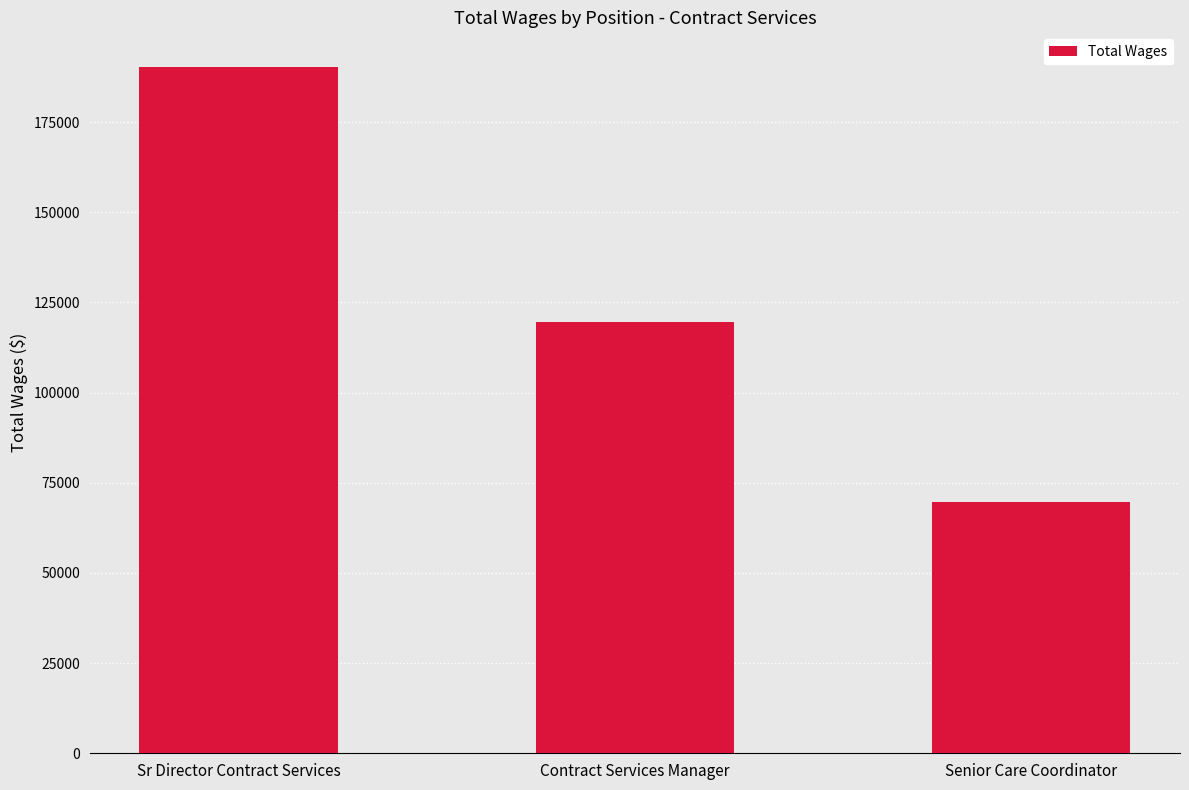

The value at Senior Care Coordinator is 122675. True or false?

False